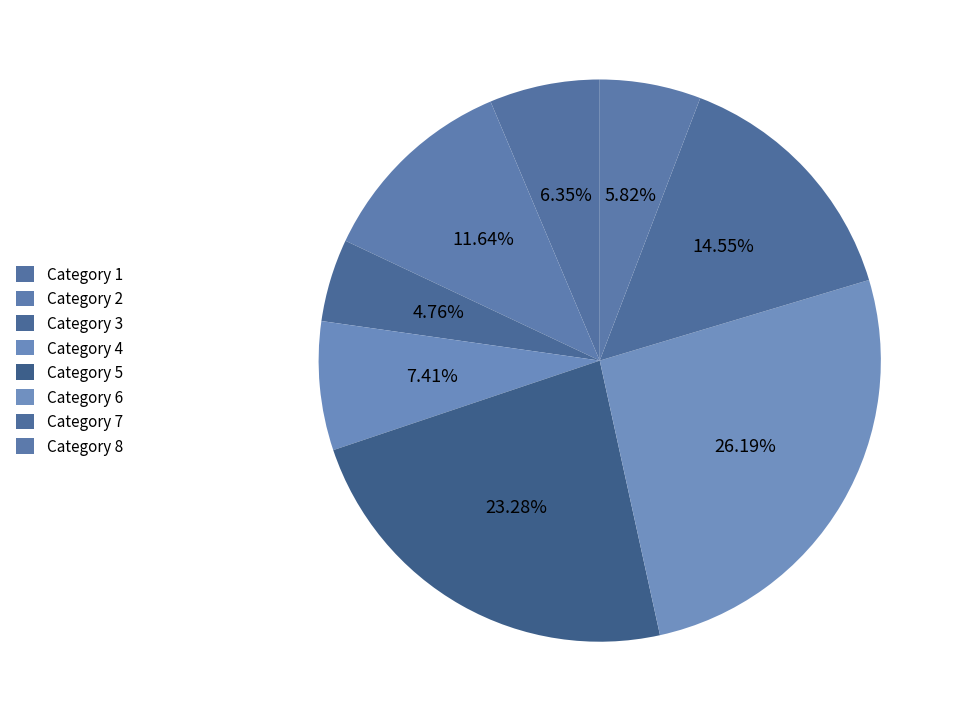

How many slices are in this pie chart?

8